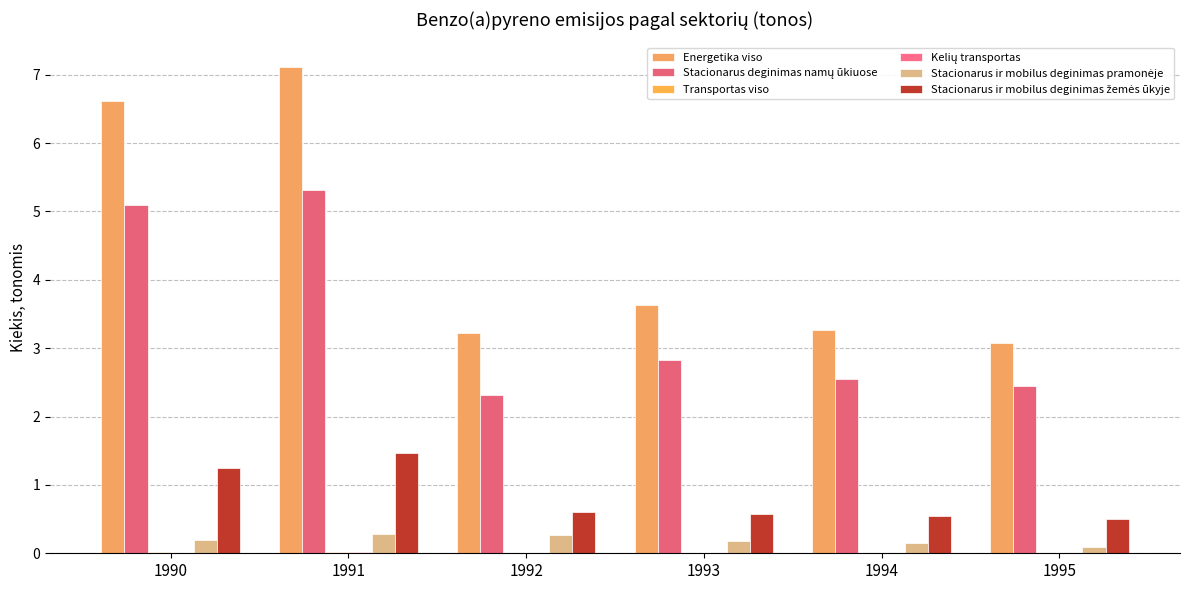

Which series changed the most between 1993 and 1995?

Energetika viso